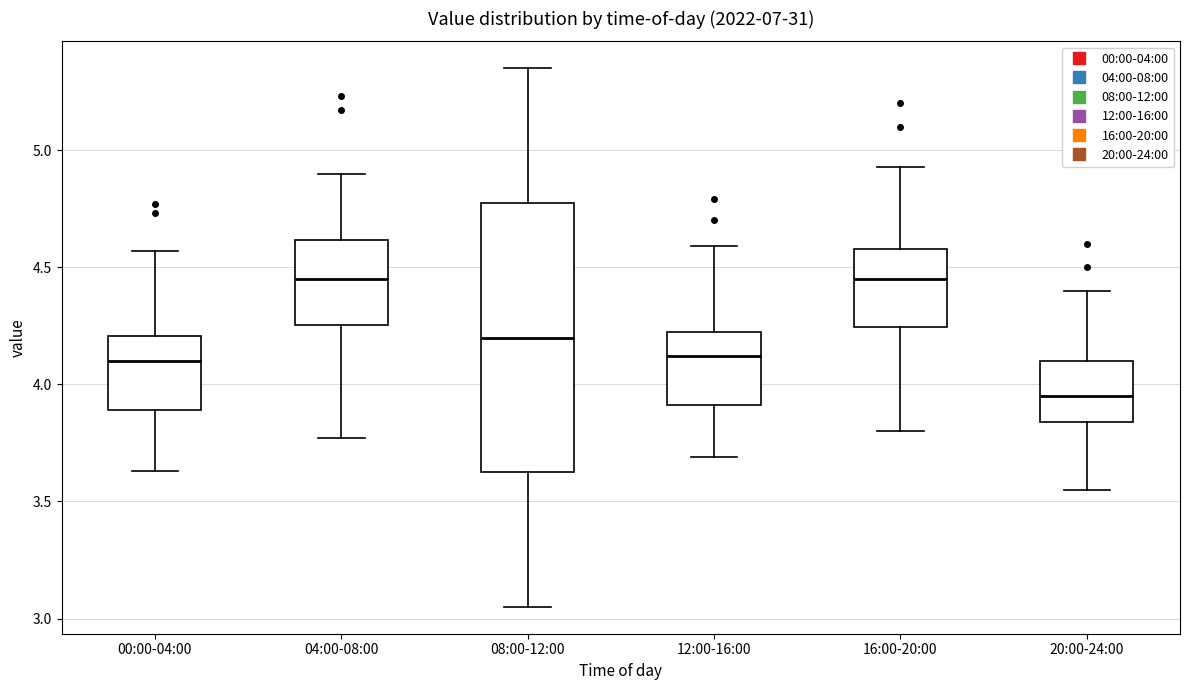

Which box's median line is the lowest?

20:00-24:00